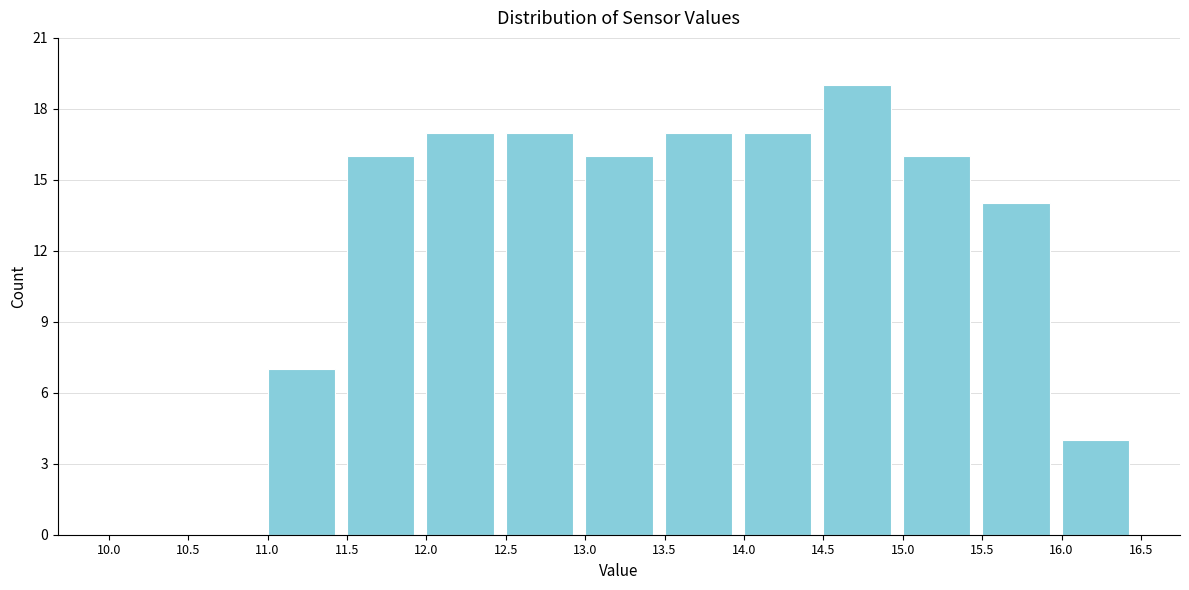

Reading left to right, list every bar in this chart as the range it spans on the x-axis followed by its height. The values are not printed on the chart, so give them approximately, as read against the axis.

10.0 to 10.5: 0
10.5 to 11.0: 0
11.0 to 11.5: 7
11.5 to 12.0: 16
12.0 to 12.5: 17
12.5 to 13.0: 17
13.0 to 13.5: 16
13.5 to 14.0: 17
14.0 to 14.5: 17
14.5 to 15.0: 19
15.0 to 15.5: 16
15.5 to 16.0: 14
16.0 to 16.5: 4